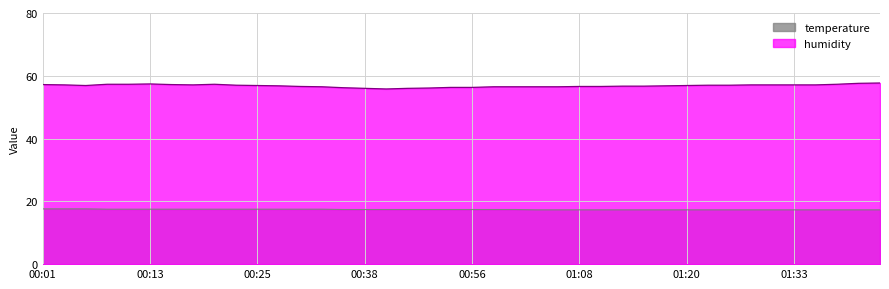

Count the temperature values in the range 17 to 18.

40